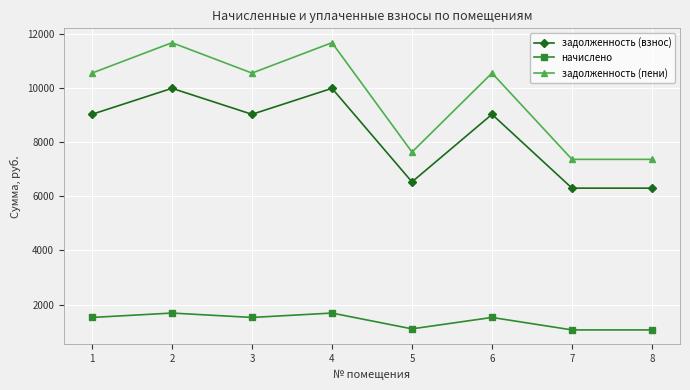

What is the sum of all задолженность (взнос) values?

66163.2